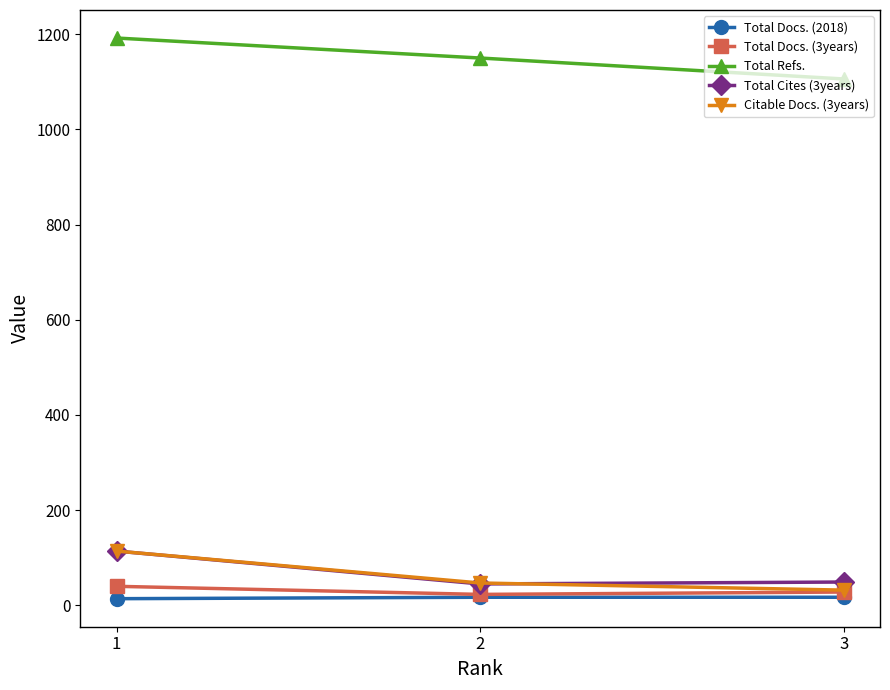

What value does the Total Docs. (2018) series have at 1?

14